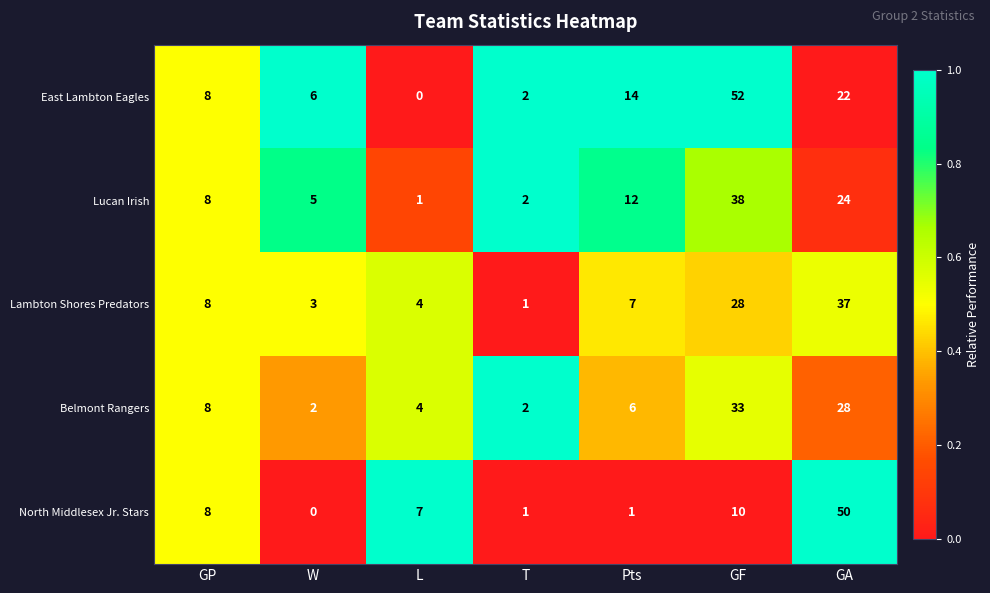

Which series has the largest total across all categories?

East Lambton Eagles